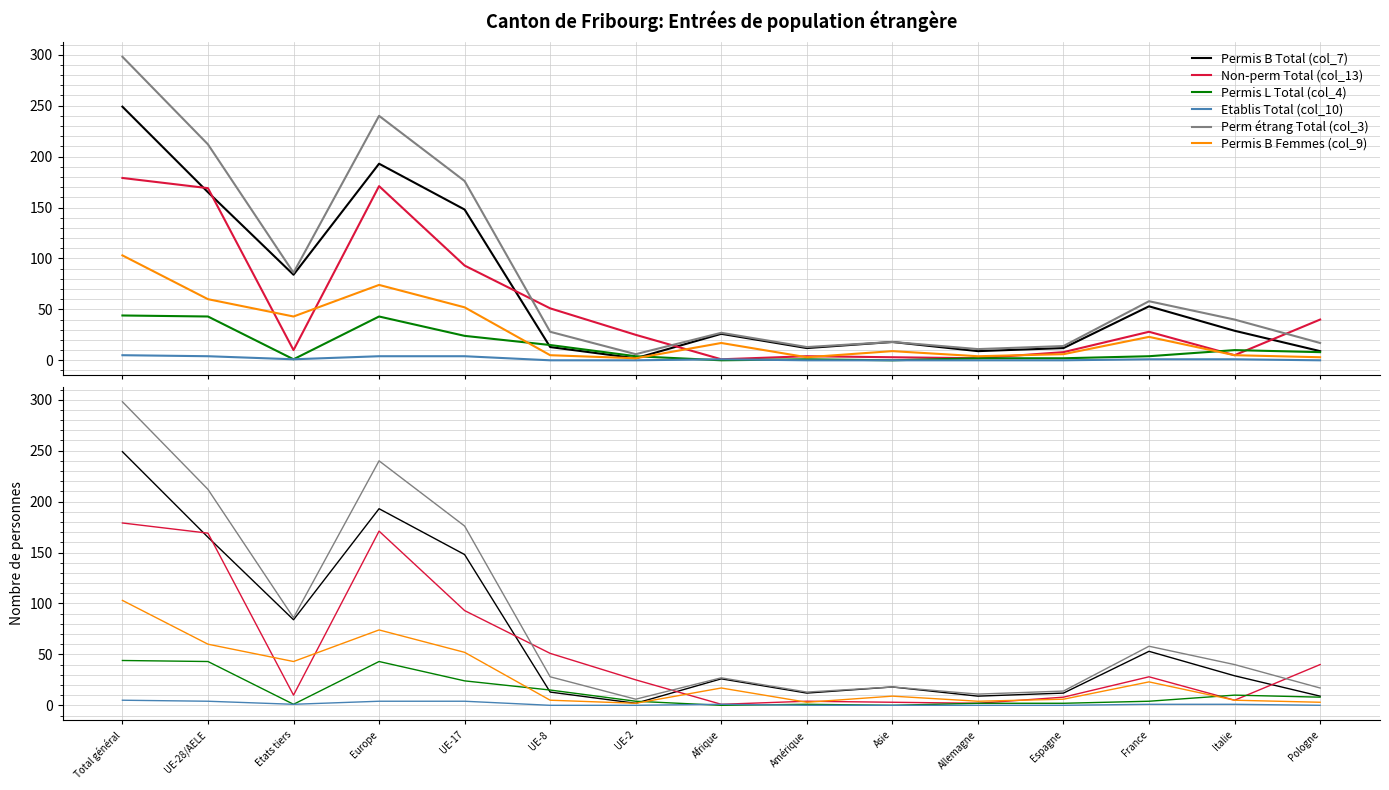

What is the maximum value shown in the chart?

298